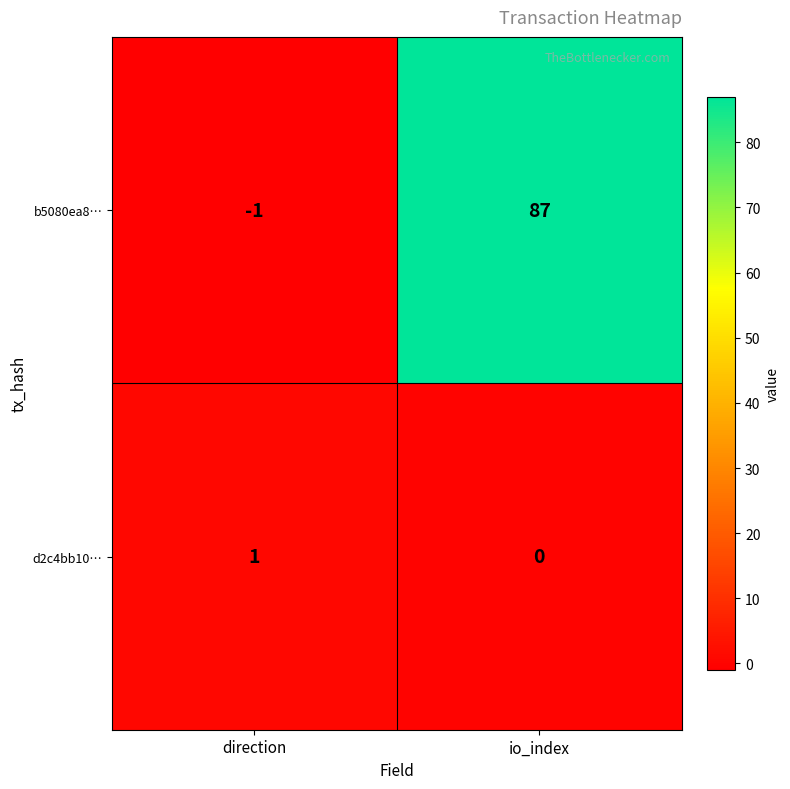

Reading right to left, transcribe all the data shown in this chart.

b5080ea8…: io_index=87	direction=-1
d2c4bb10…: io_index=0	direction=1